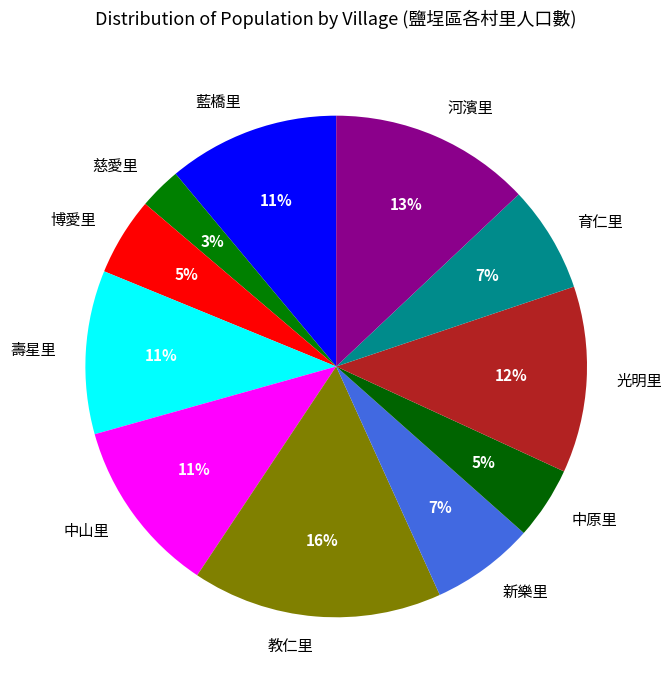

Which slice is the largest?

教仁里